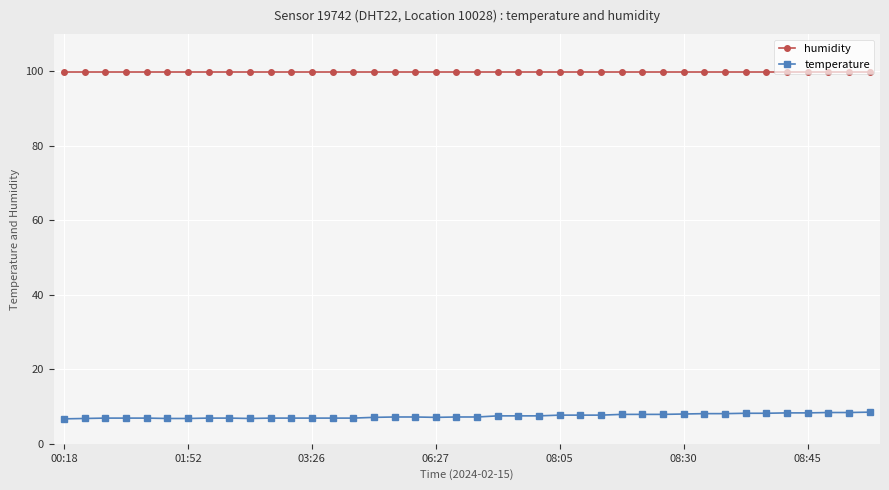

True or false: temperature and humidity cross at least once.

False